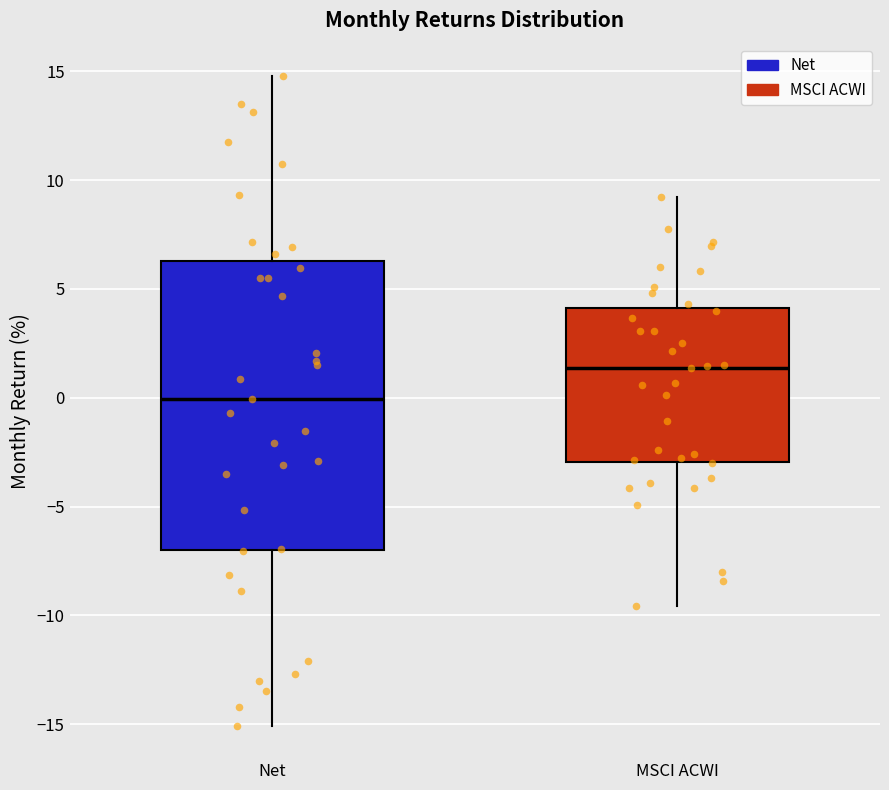

Reading left to right, transcribe this box plot: for each box, give where its median line is, the range the box spans, and where its two whiskers end, as read against the y-axis. The values are not printed on the chart, so give them approximately, as read against the axis.

Net: median 0.0, box -7.0 to 6.5, whiskers -15.0 to 15.0
MSCI ACWI: median 1.5, box -3.0 to 4.0, whiskers -9.5 to 9.0